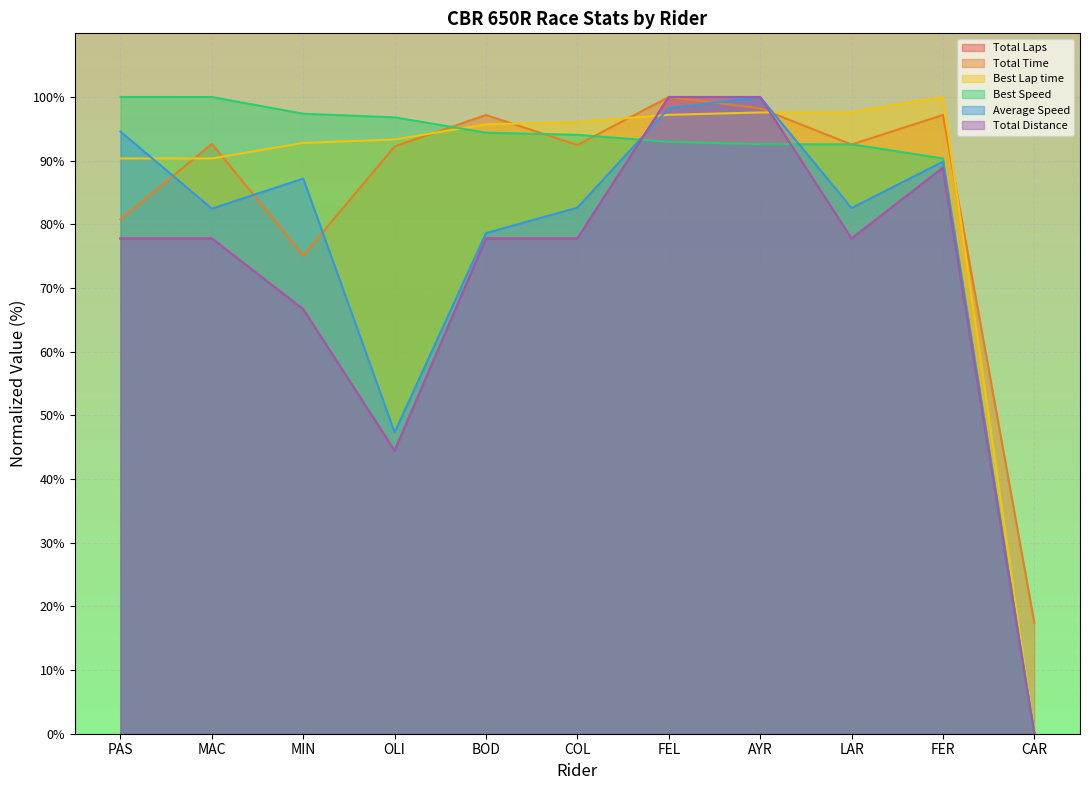

What is the difference between the Average Speed values at AYR and COL?

17.4